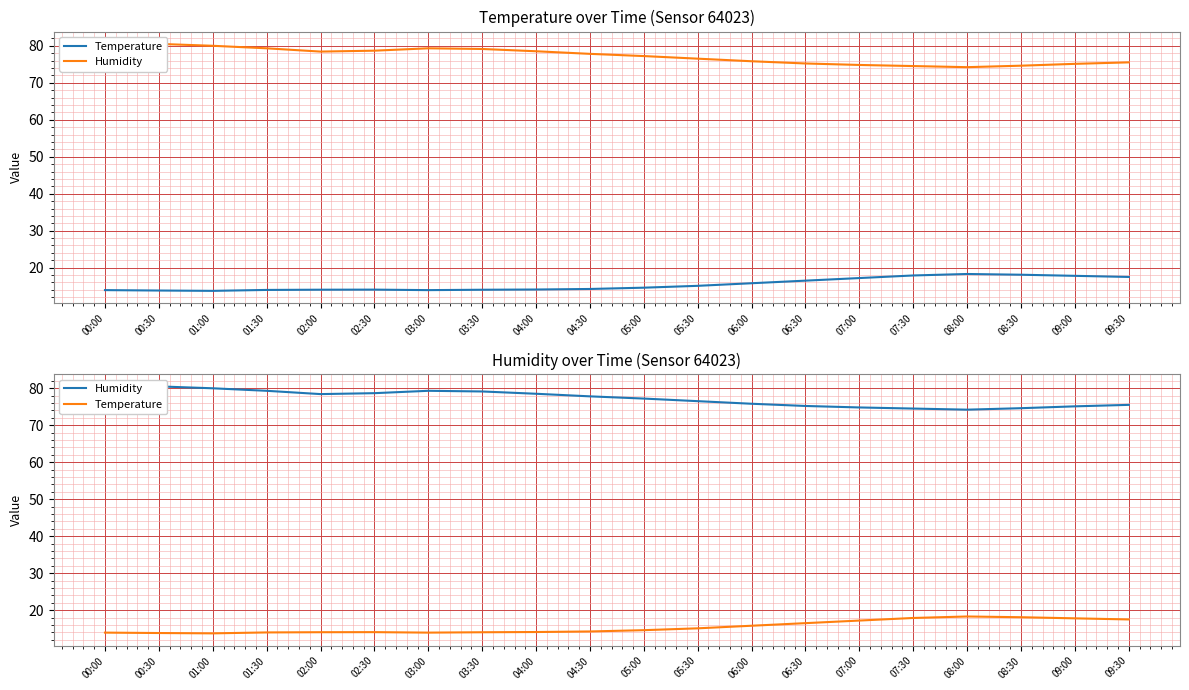

How many distinct data groups are displayed?

2